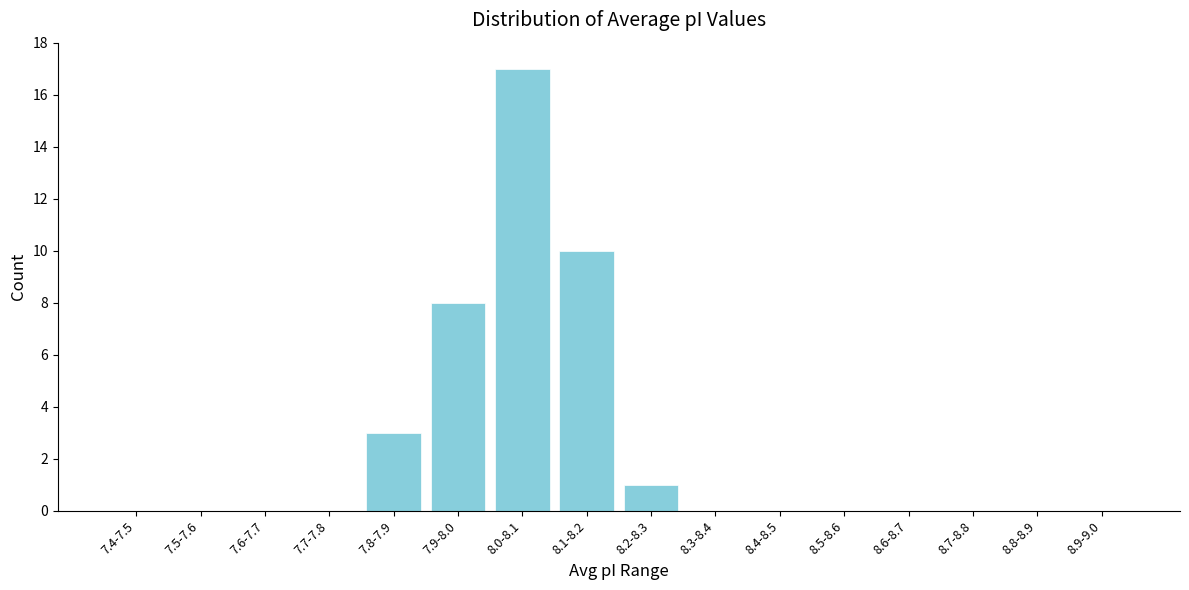

Reading left to right, what are all the values shown in this chart?

7.4-7.5=0	7.5-7.6=0	7.6-7.7=0	7.7-7.8=0	7.8-7.9=3	7.9-8.0=8	8.0-8.1=17	8.1-8.2=10	8.2-8.3=1	8.3-8.4=0	8.4-8.5=0	8.5-8.6=0	8.6-8.7=0	8.7-8.8=0	8.8-8.9=0	8.9-9.0=0